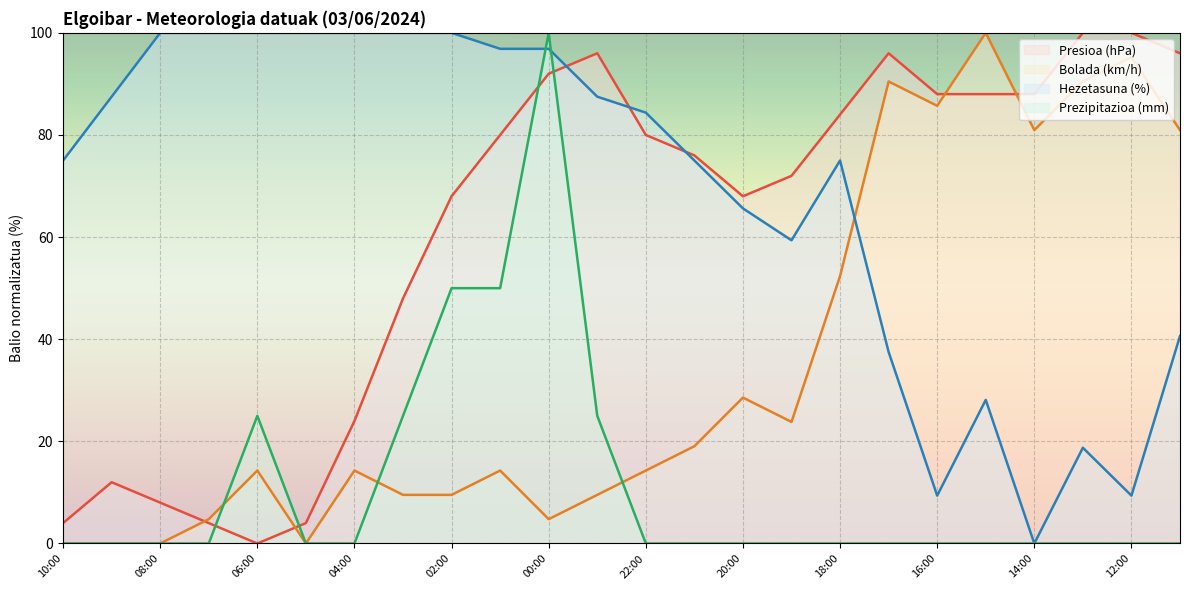

What is the total value across all series at 00:00?

293.6